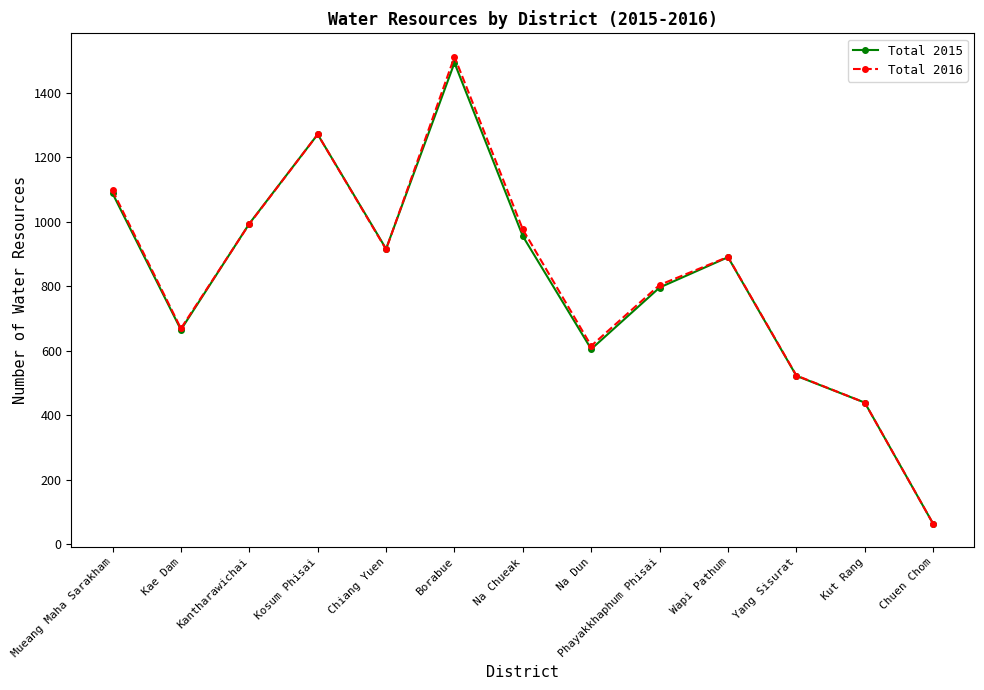

Is the value of Total 2015 at Mueang Maha Sarakham greater than the value of Total 2016 at Kut Rang?

Yes